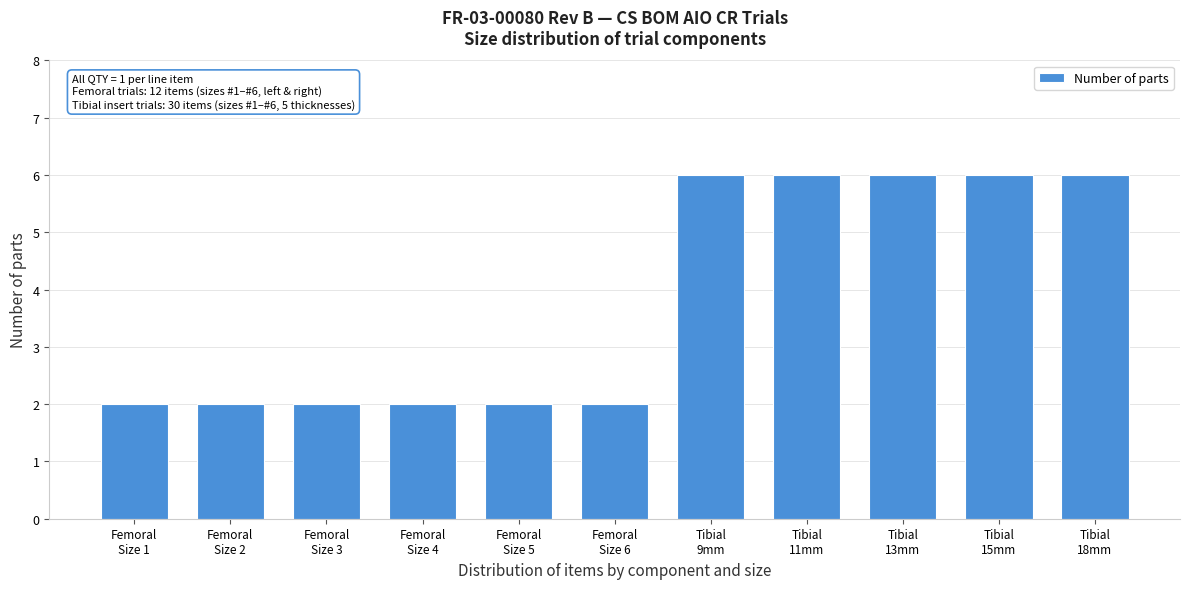

Reading left to right, extract all data points from this chart.

2	2	2	2	2	2	6	6	6	6	6